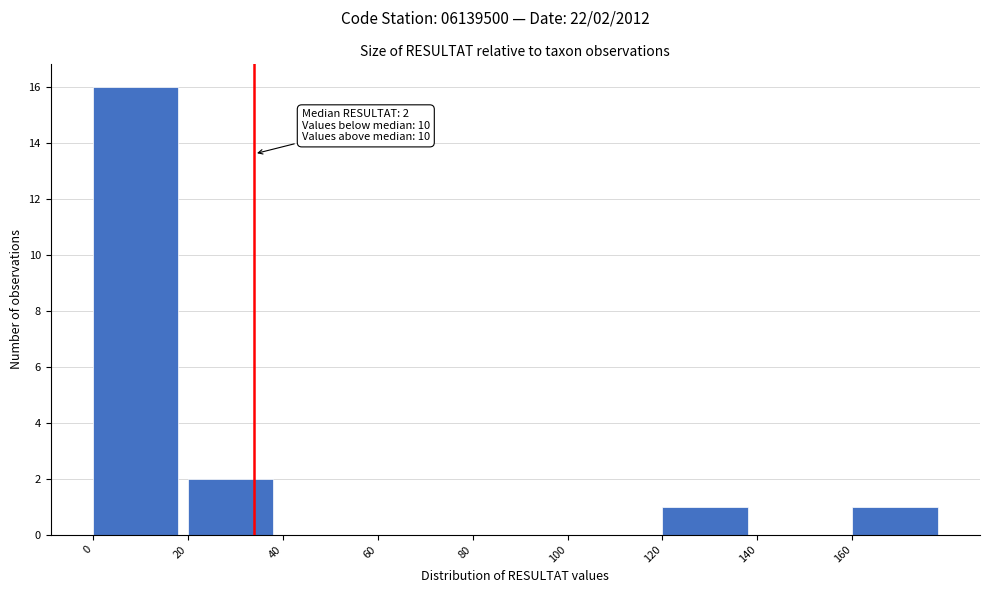

Over which range of the x-axis is the bar tallest?

0 to 20